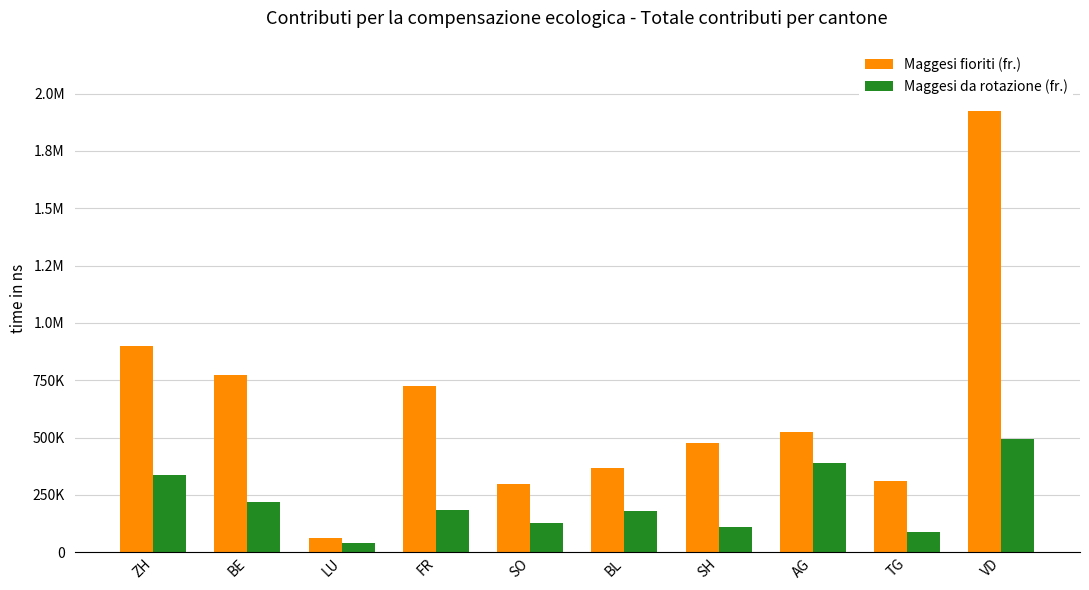

Which category has the highest value in the Maggesi da rotazione (fr.) series?

VD